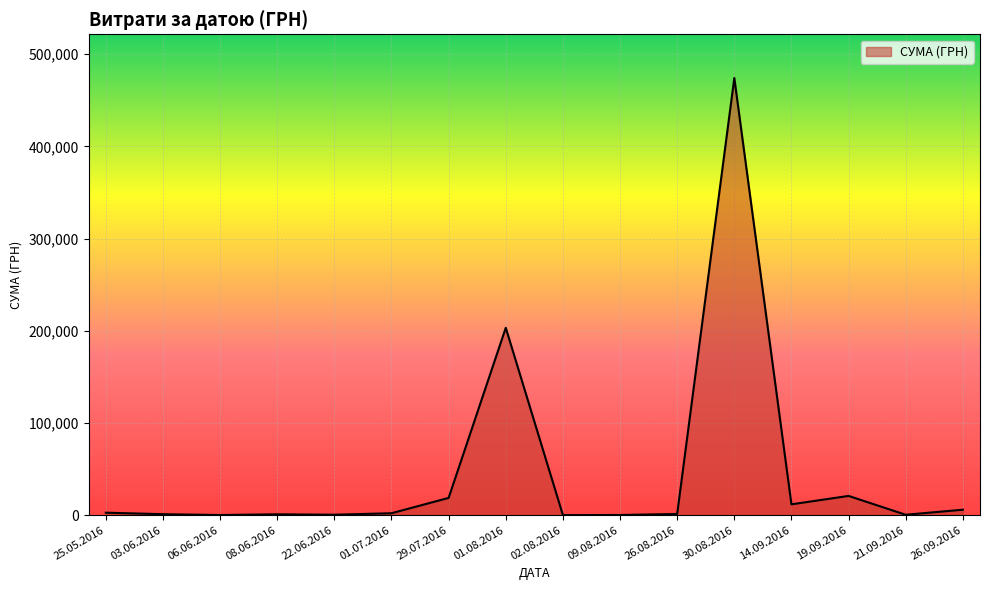

Which category has the highest value across all series?

30.08.2016